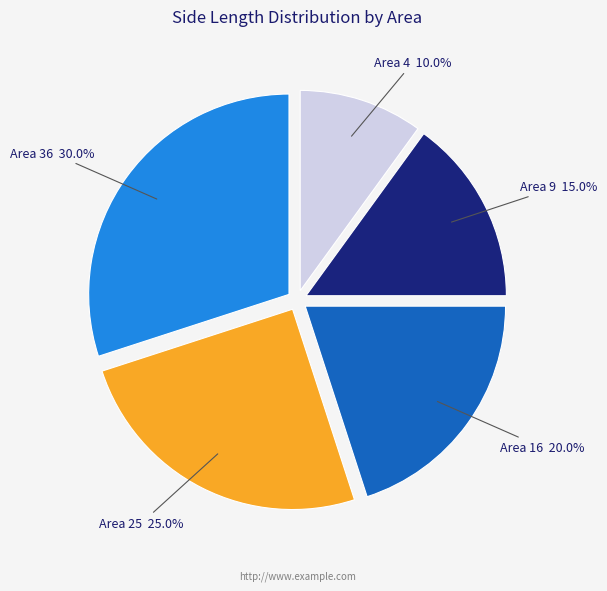

Between Area 9 and Area 36, which is larger?

Area 36